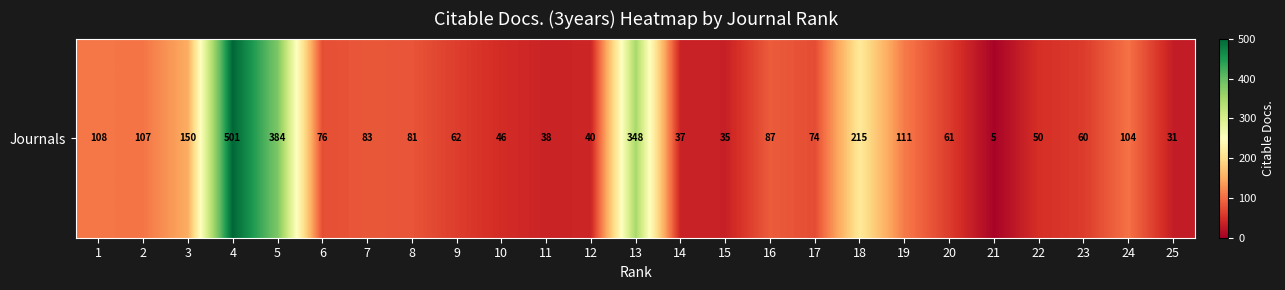

What is the ratio of the value at 20 to the value at 13?

0.2